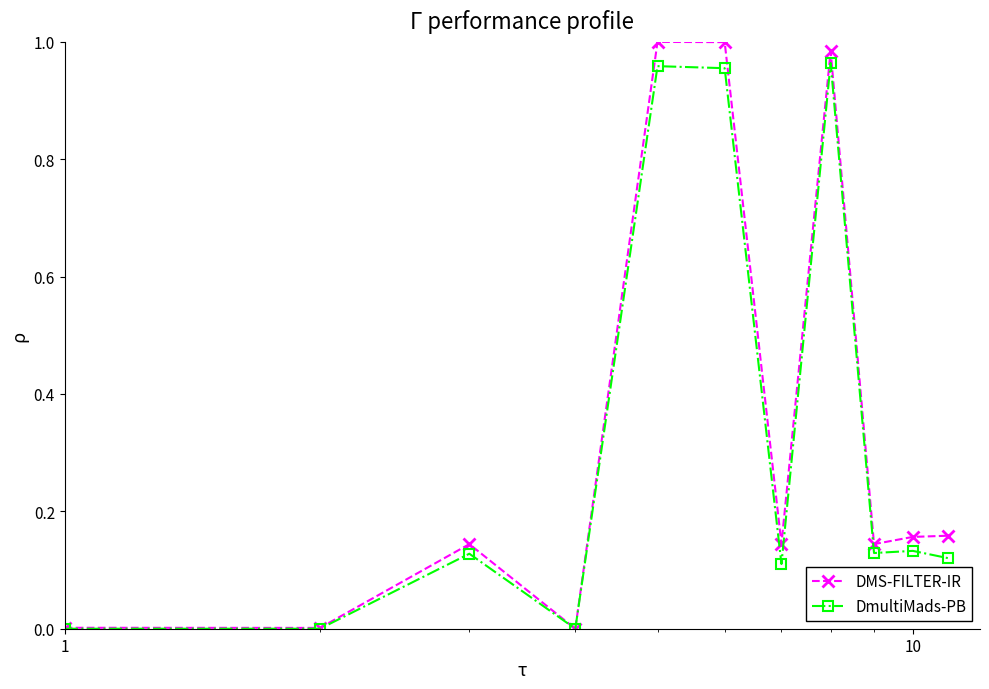

True or false: DmultiMads-PB has more than 2 points higher than both neighbors.

True